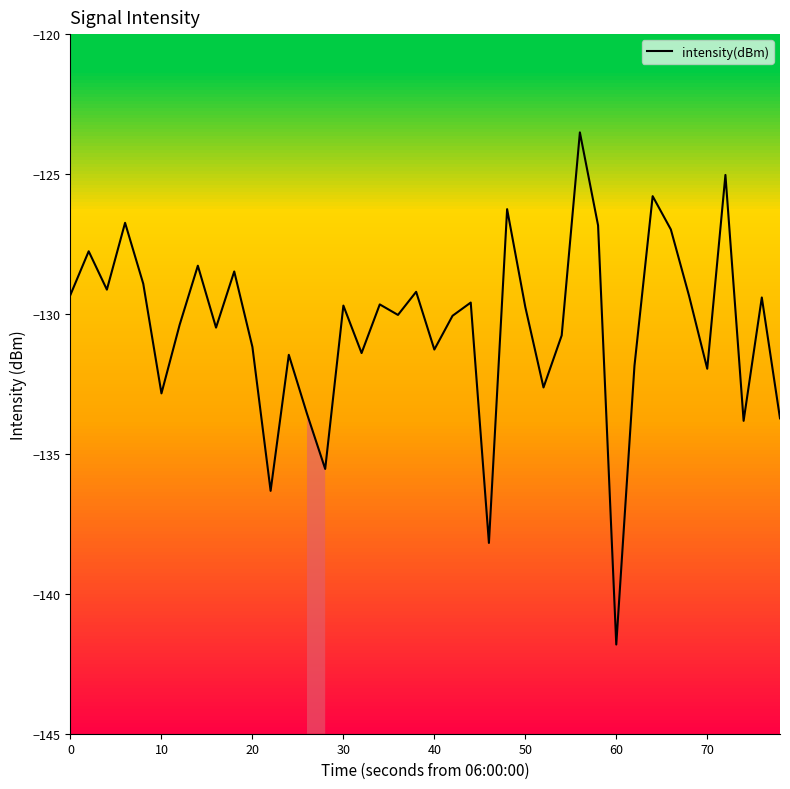

What is the highest value of the intensity(dBm) series?

-123.5